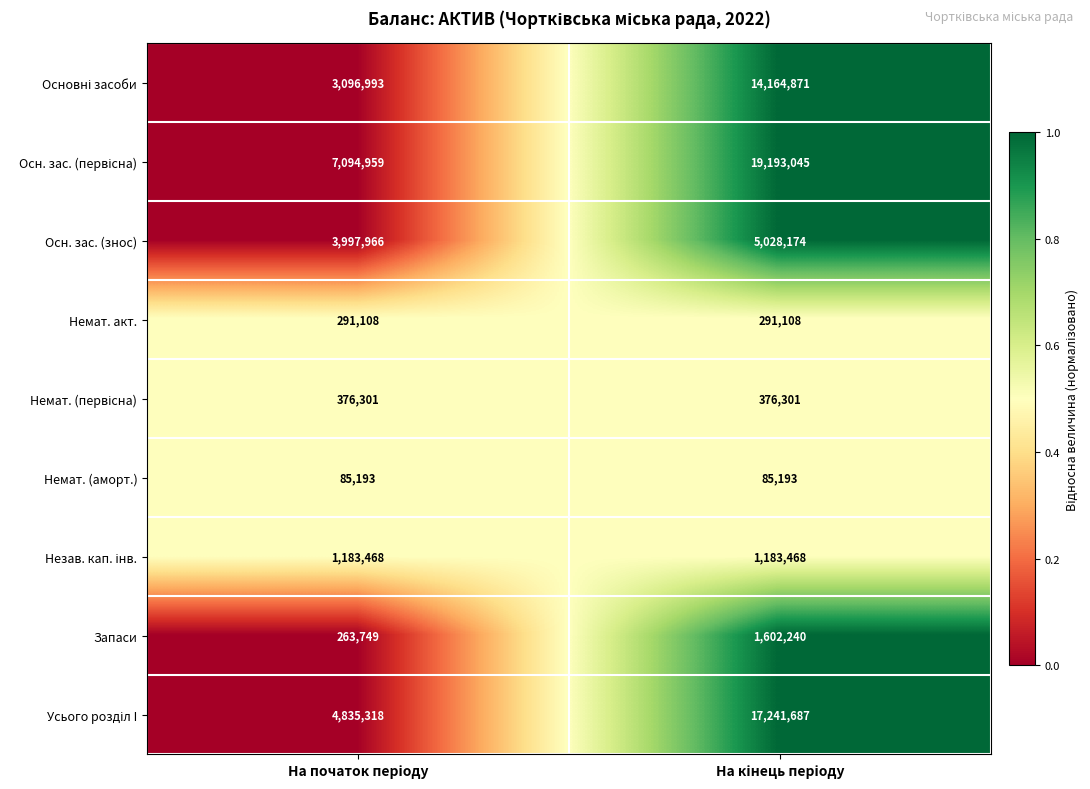

What is the greatest value displayed?

19193045